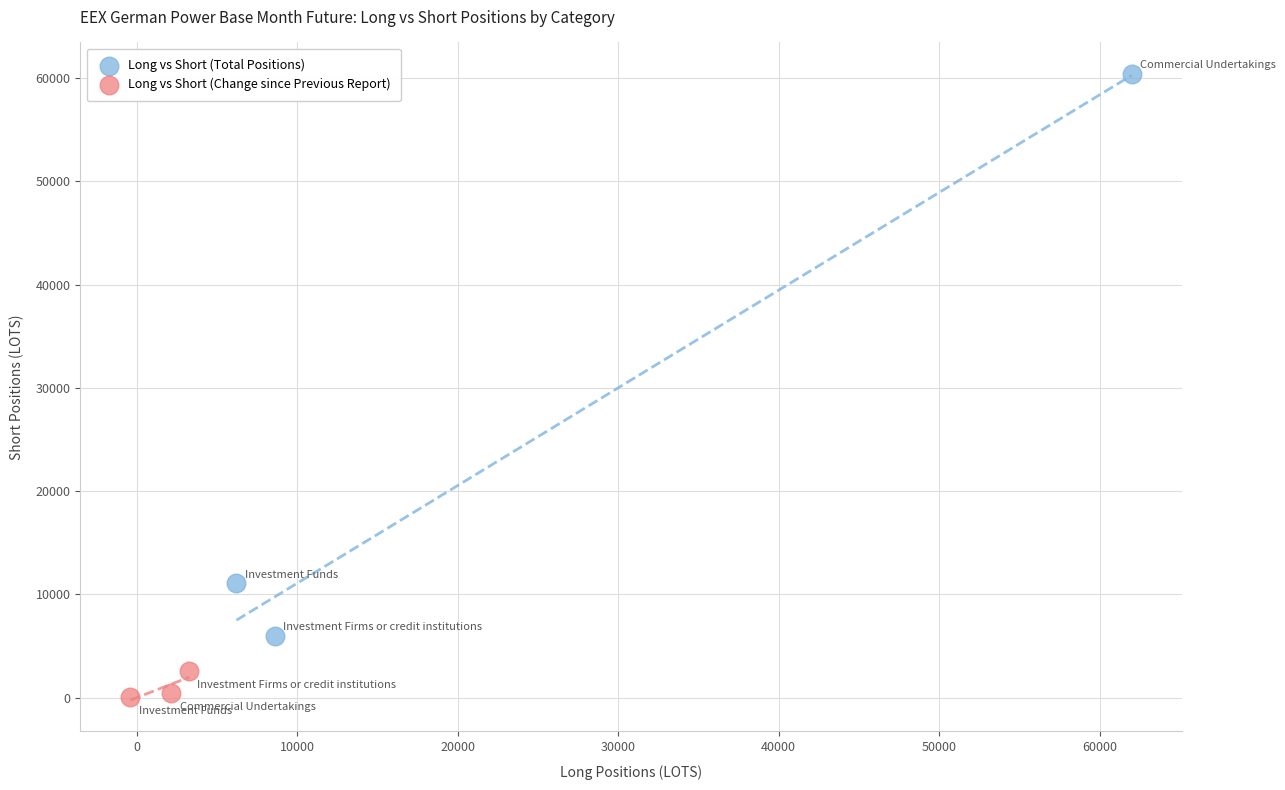

Which series has the largest Y range (max minus min)?

Long vs Short (Total Positions)